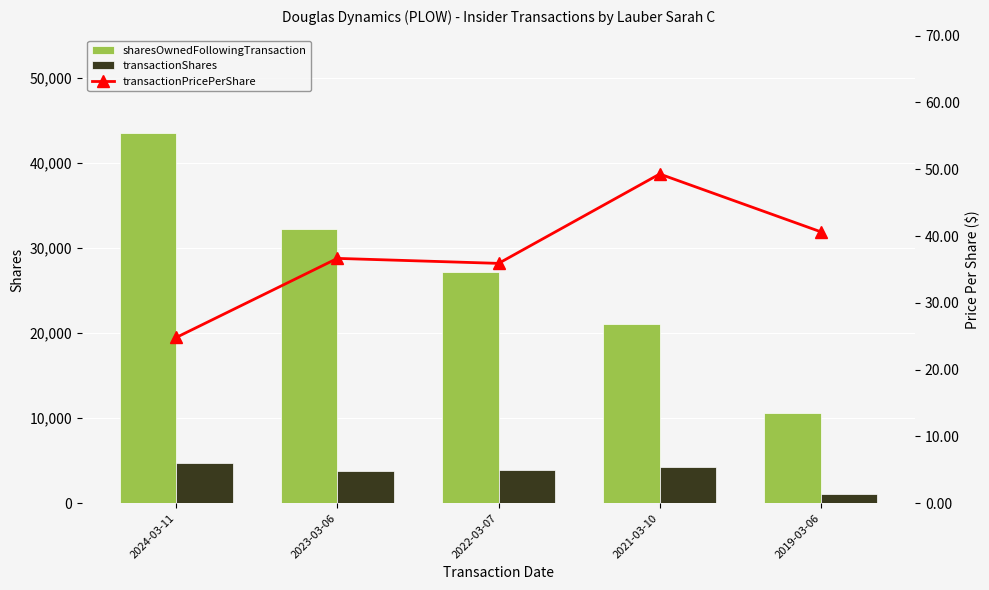

Is it true that transactionShares equals 3888.0 at 2022-03-07?

True